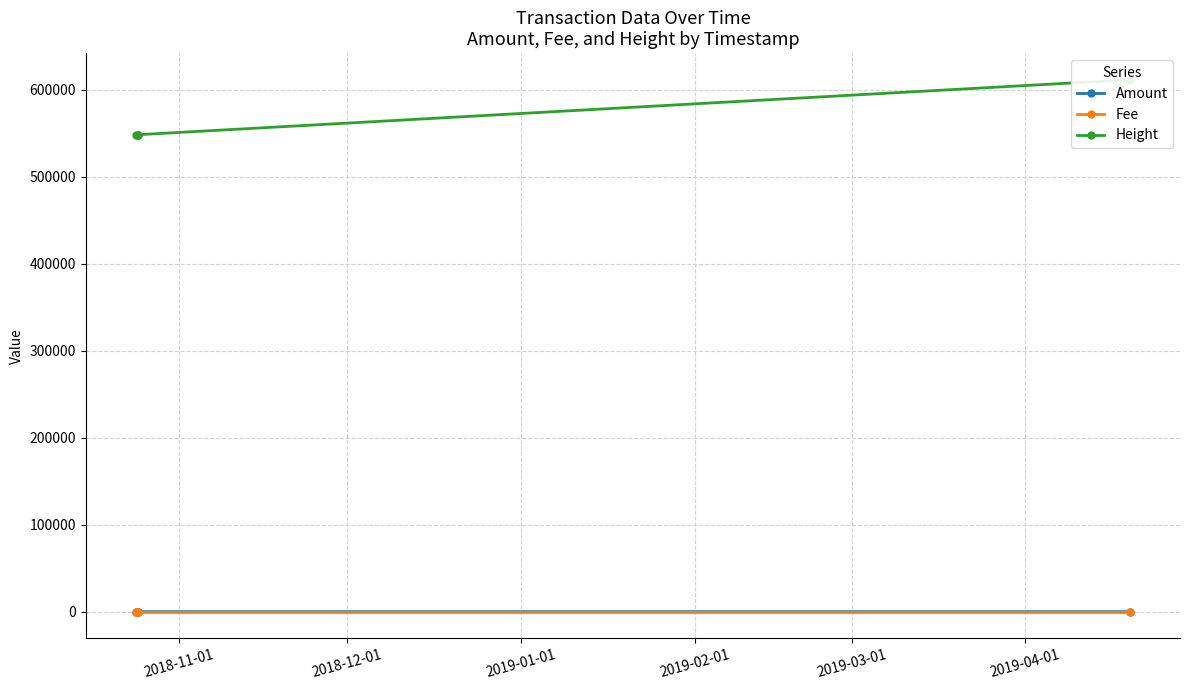

What are all the series names shown in the legend?

Amount, Fee, Height